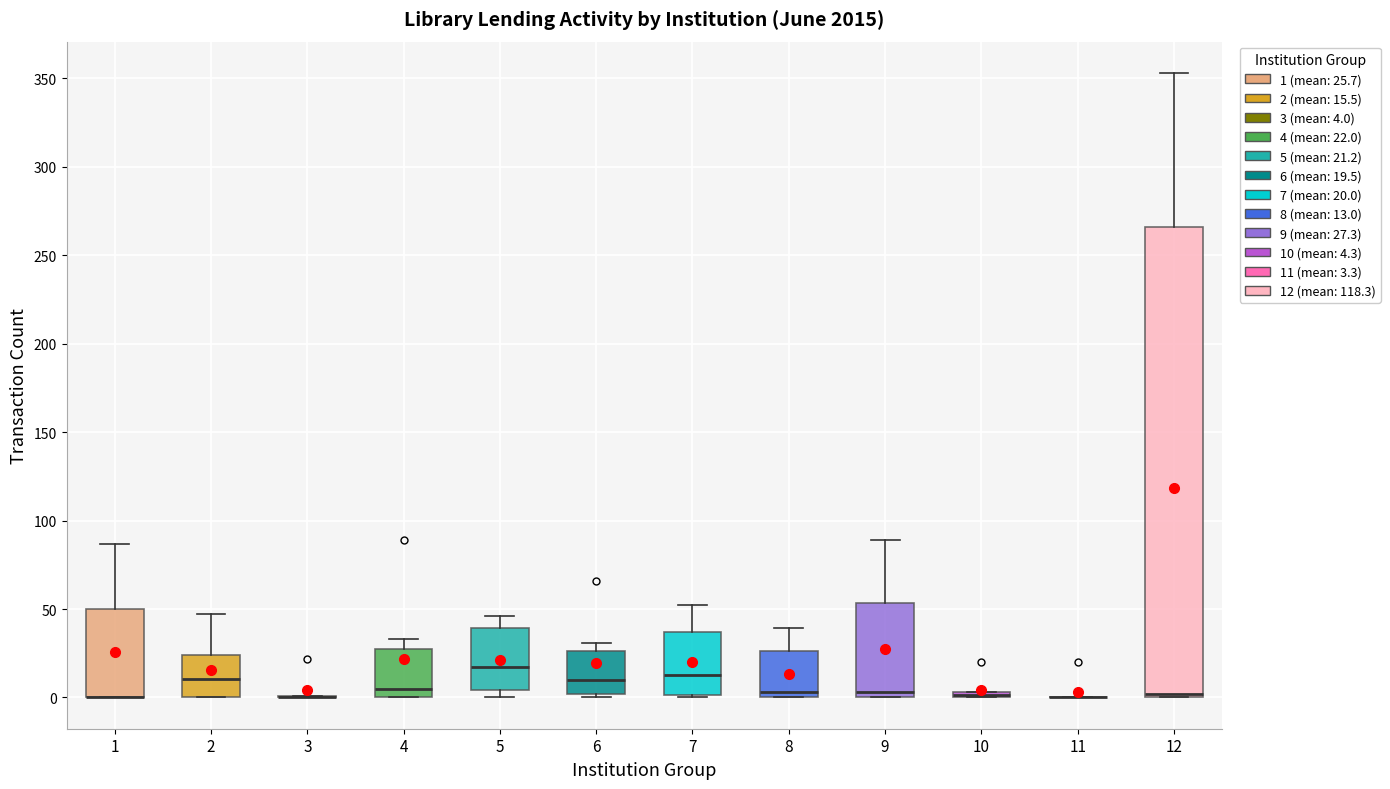

Where does the upper whisker of the box at x = 9 end on the y-axis? The values are not printed on the chart, so give them approximately, as read against the axis.

90